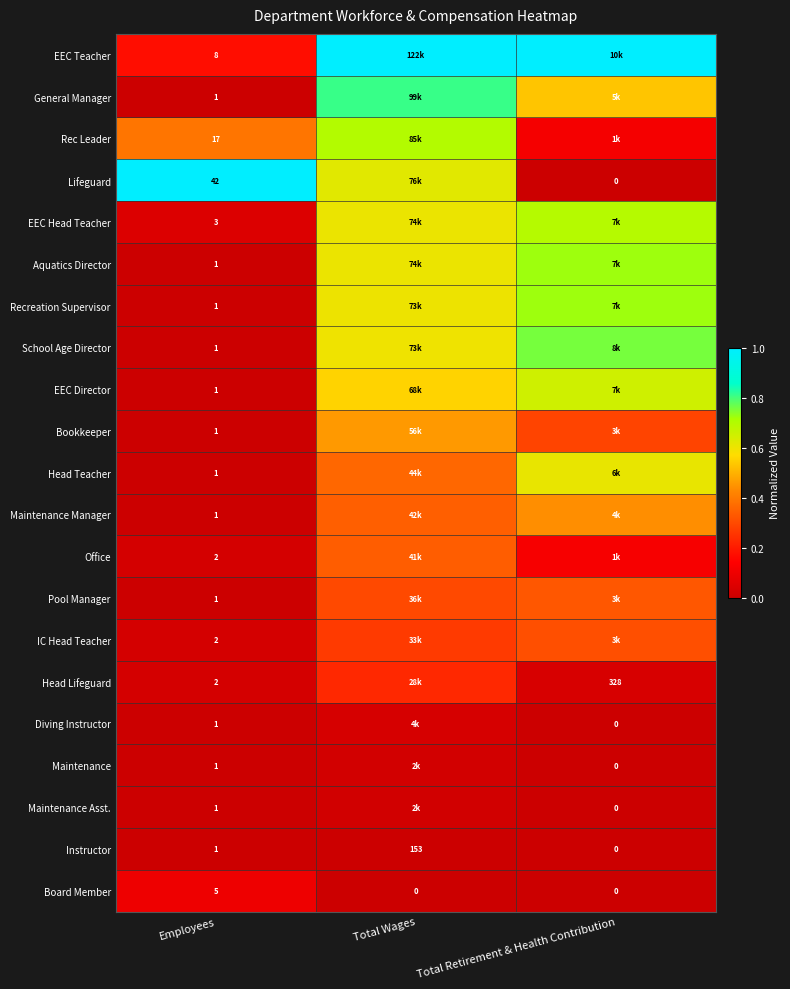

Is the value of Head Lifeguard at Employees greater than the value of Instructor at Total Retirement & Health Contribution?

Yes